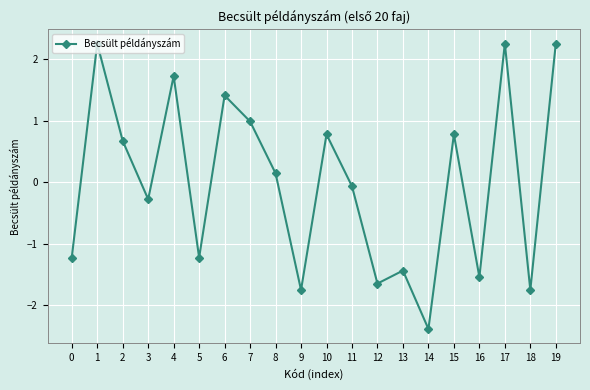

Where is the data nearest to the value 0?

11